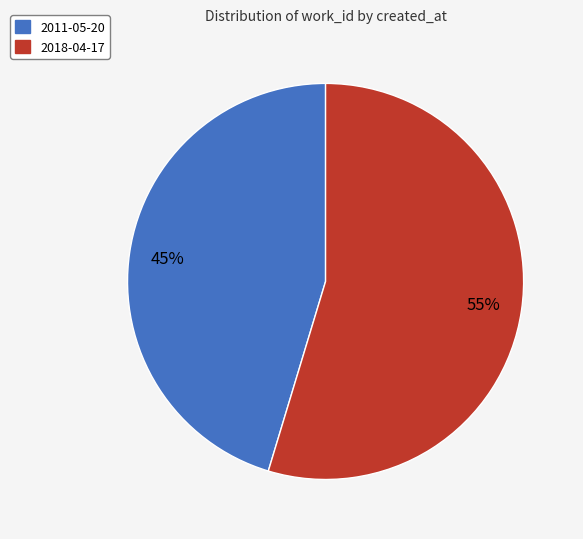

Which slice represents more than half of the pie?

2018-04-17